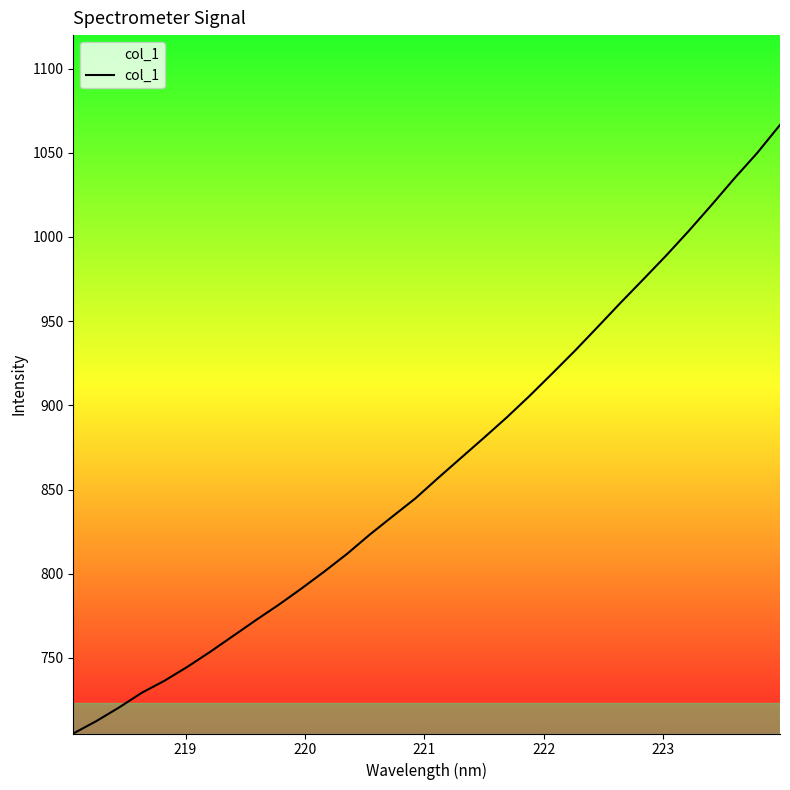

What is the difference between the maximum and minimum values?

361.4